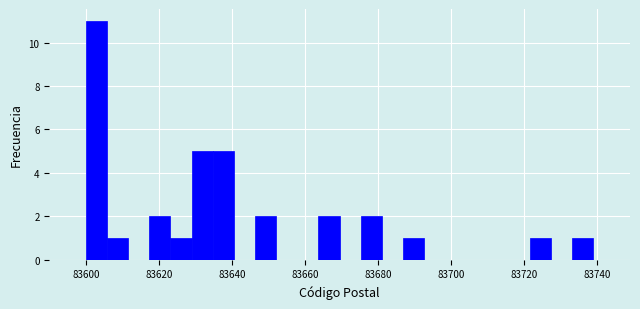

Around what value on the x-axis is the tallest bar? Give the approximate position of its centre, as read against the axis.

83602